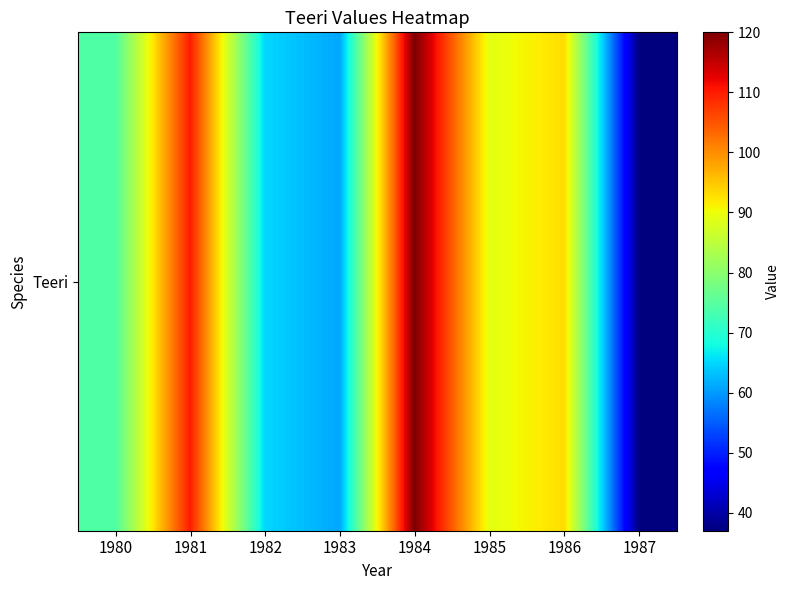

List the labels in order of value, largest first.

1984, 1981, 1986, 1985, 1980, 1982, 1983, 1987